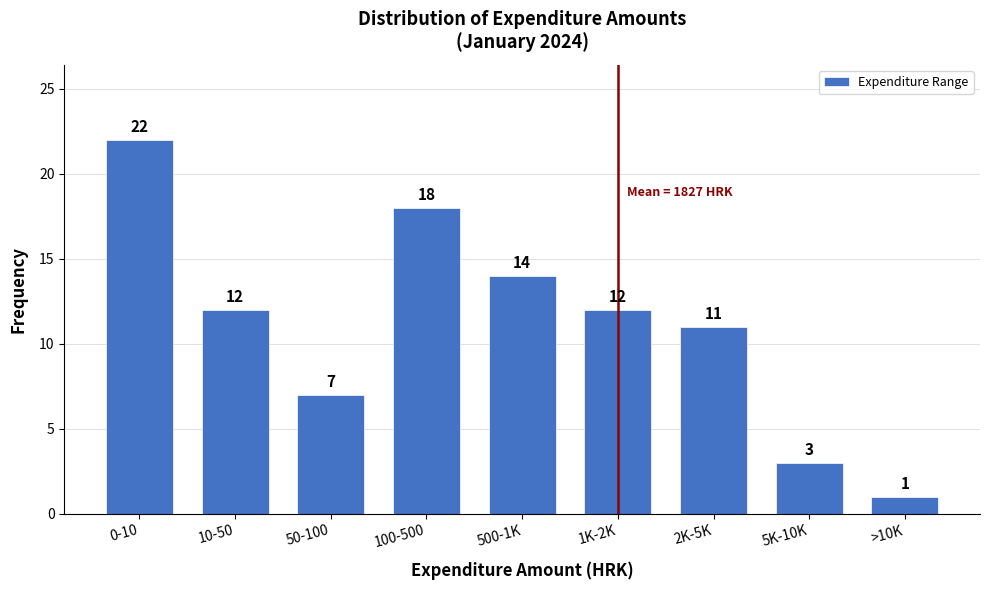

Reading left to right, what are all the values shown in this chart?

22	12	7	18	14	12	11	3	1